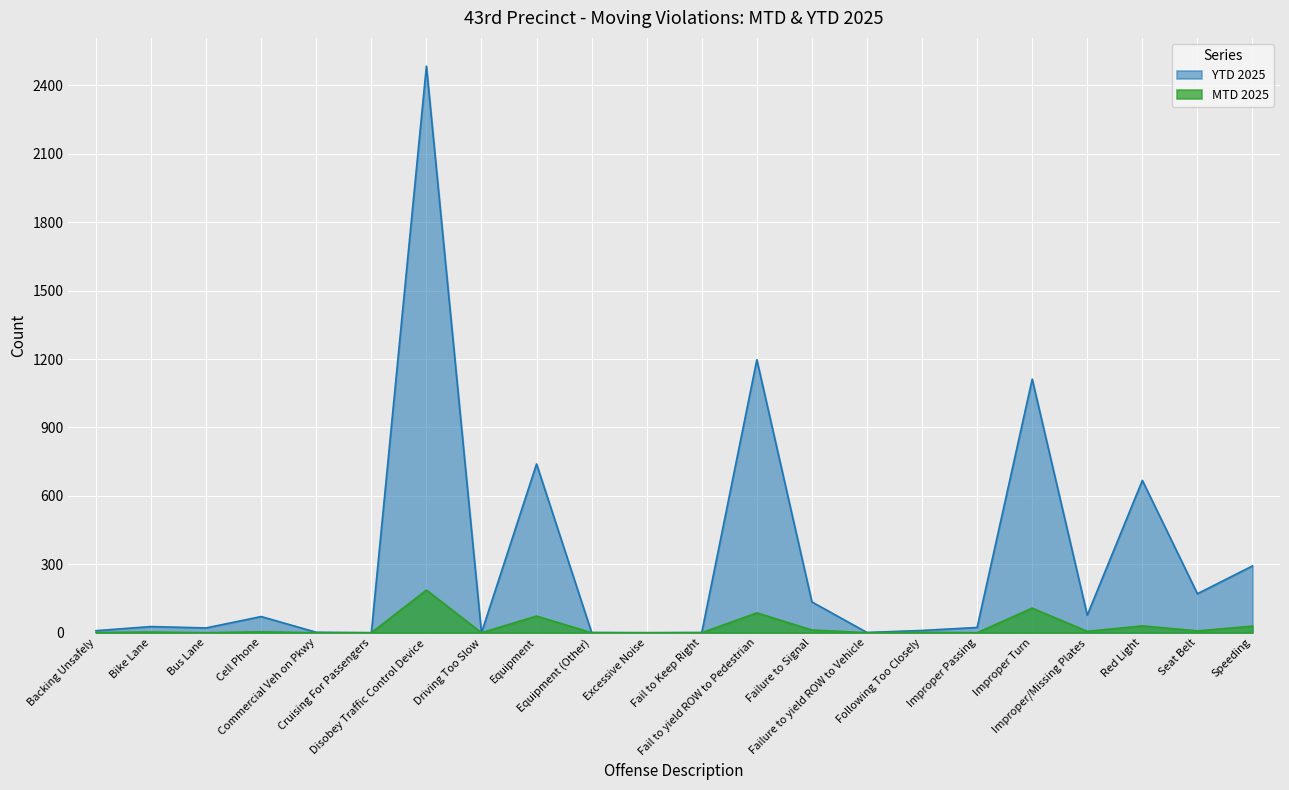

Between Backing Unsafely and Speeding, which is larger?

Speeding